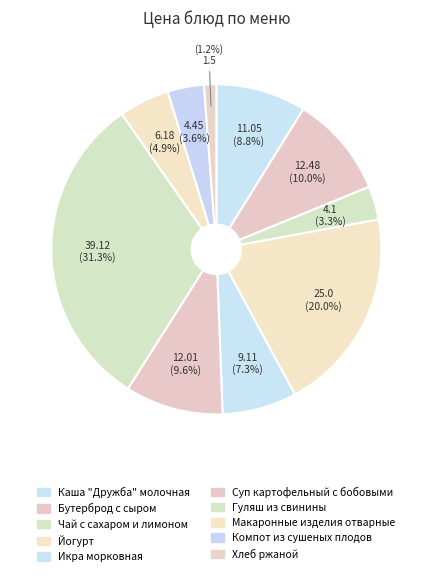

Count the number of slices in the pie.

10